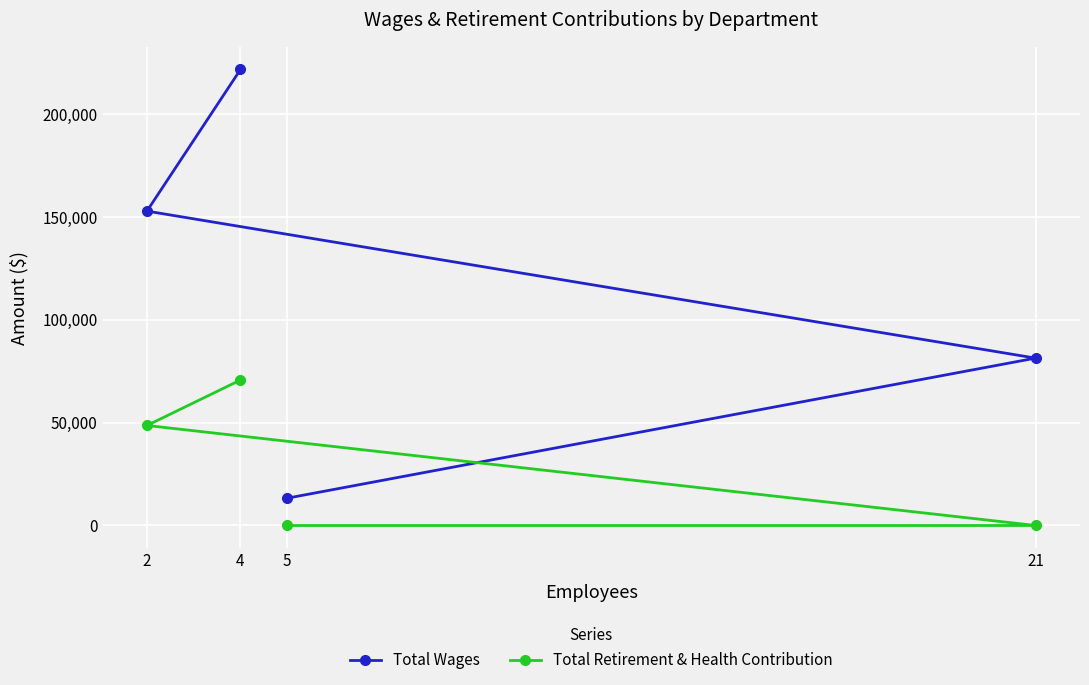

Reading left to right, extract all data points from this chart.

Total Wages: 2=152837	4=221676	5=13283	21=81367
Total Retirement & Health Contribution: 2=48619	4=70729	5=0	21=0